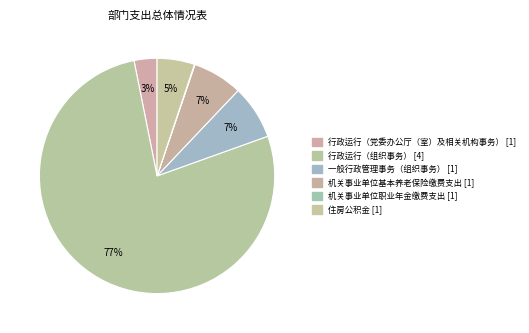

Is it true that 行政运行（组织事务） is 85% of the pie?

False